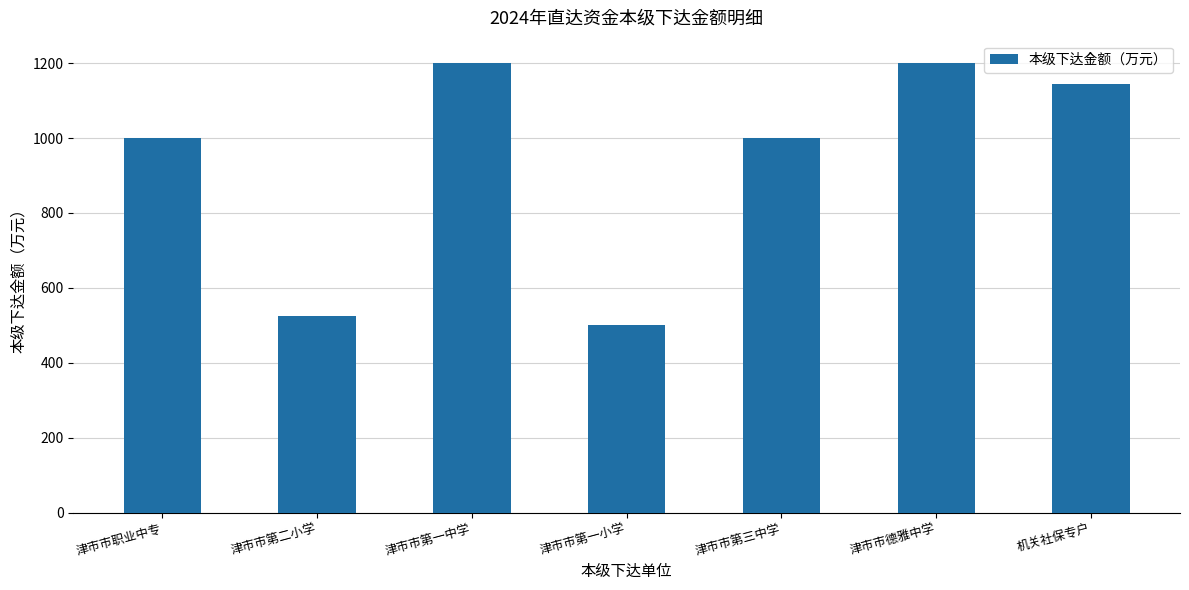

What is the approximate value at 机关社保专户, to the nearest 100?

1100